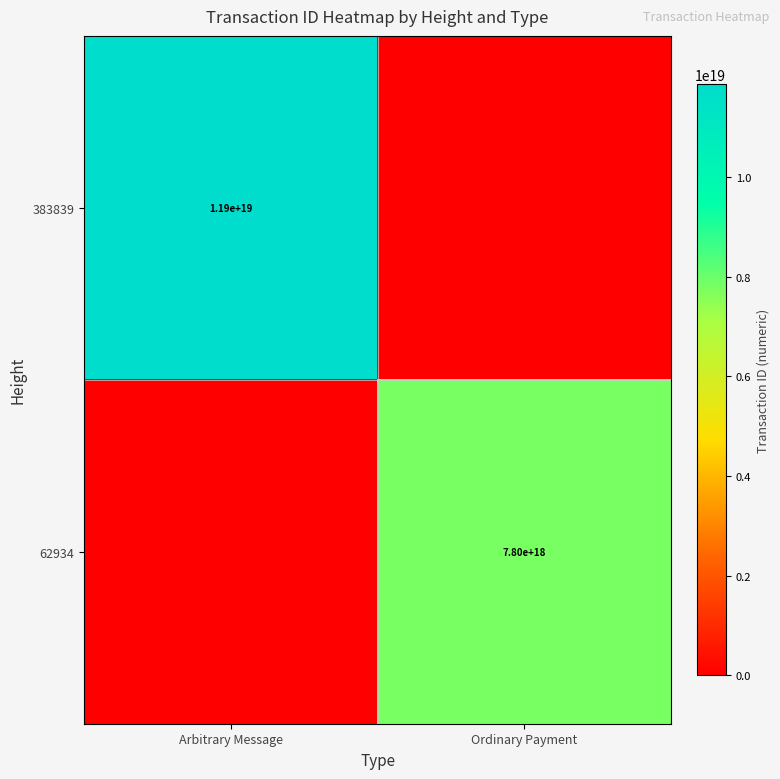

True or false: 383839 has a value of 11900000000000000000 at Arbitrary Message.

True